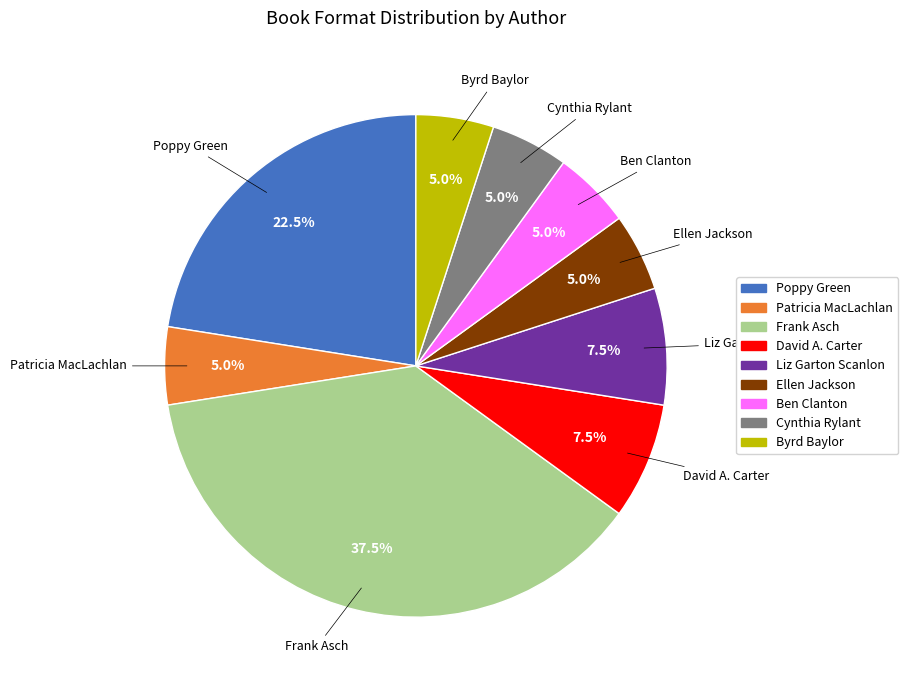

Is there any slice that represents more than half of the pie?

No